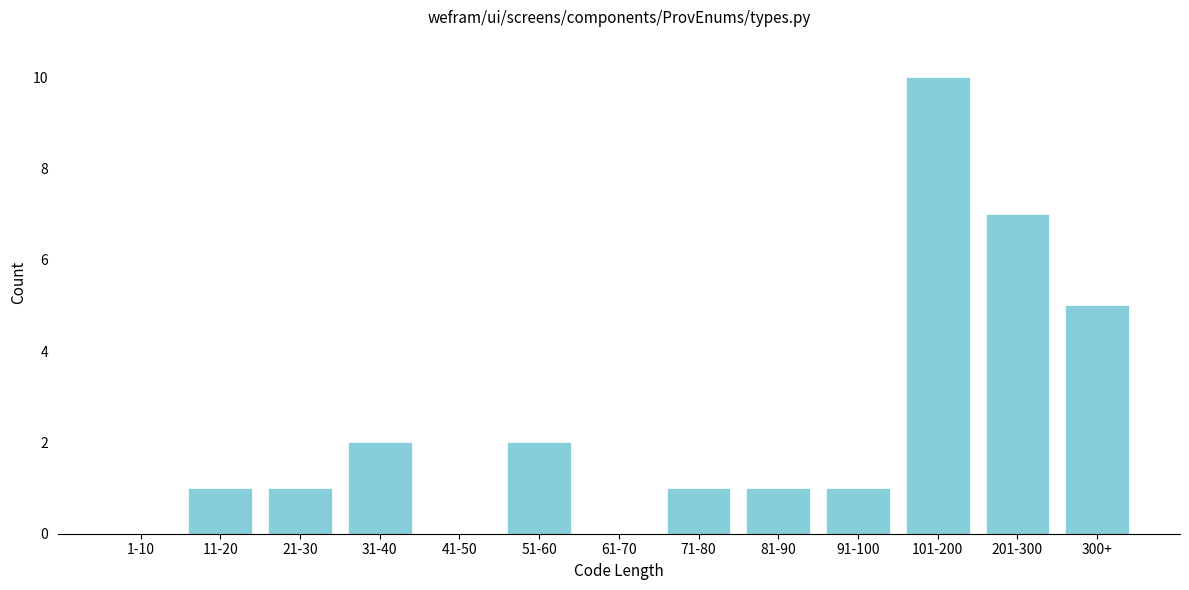

Reading left to right, extract all data points from this chart.

1-10=0	11-20=1	21-30=1	31-40=2	41-50=0	51-60=2	61-70=0	71-80=1	81-90=1	91-100=1	101-200=10	201-300=7	300+=5